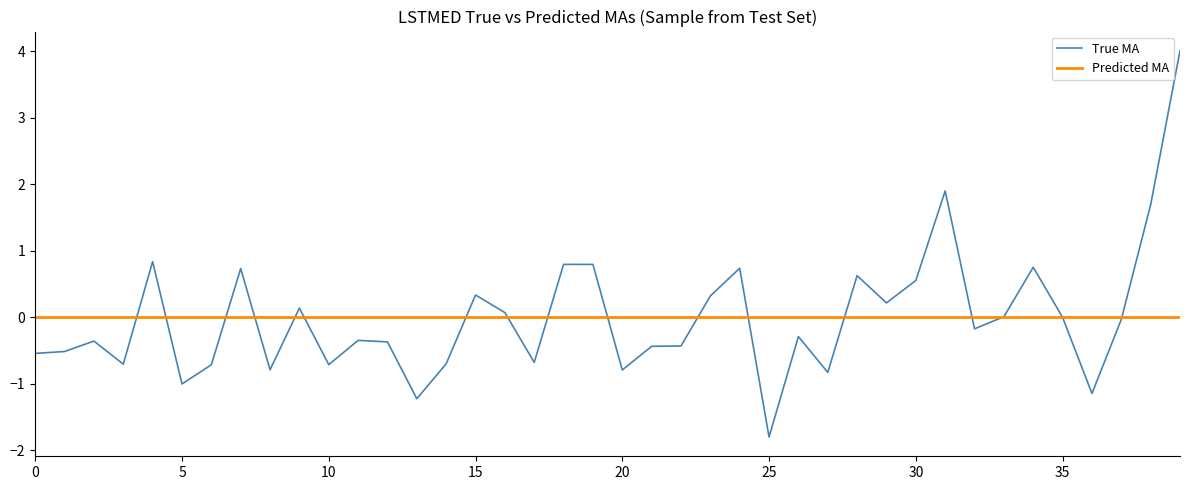

Which series has the largest range (max minus min)?

True MA